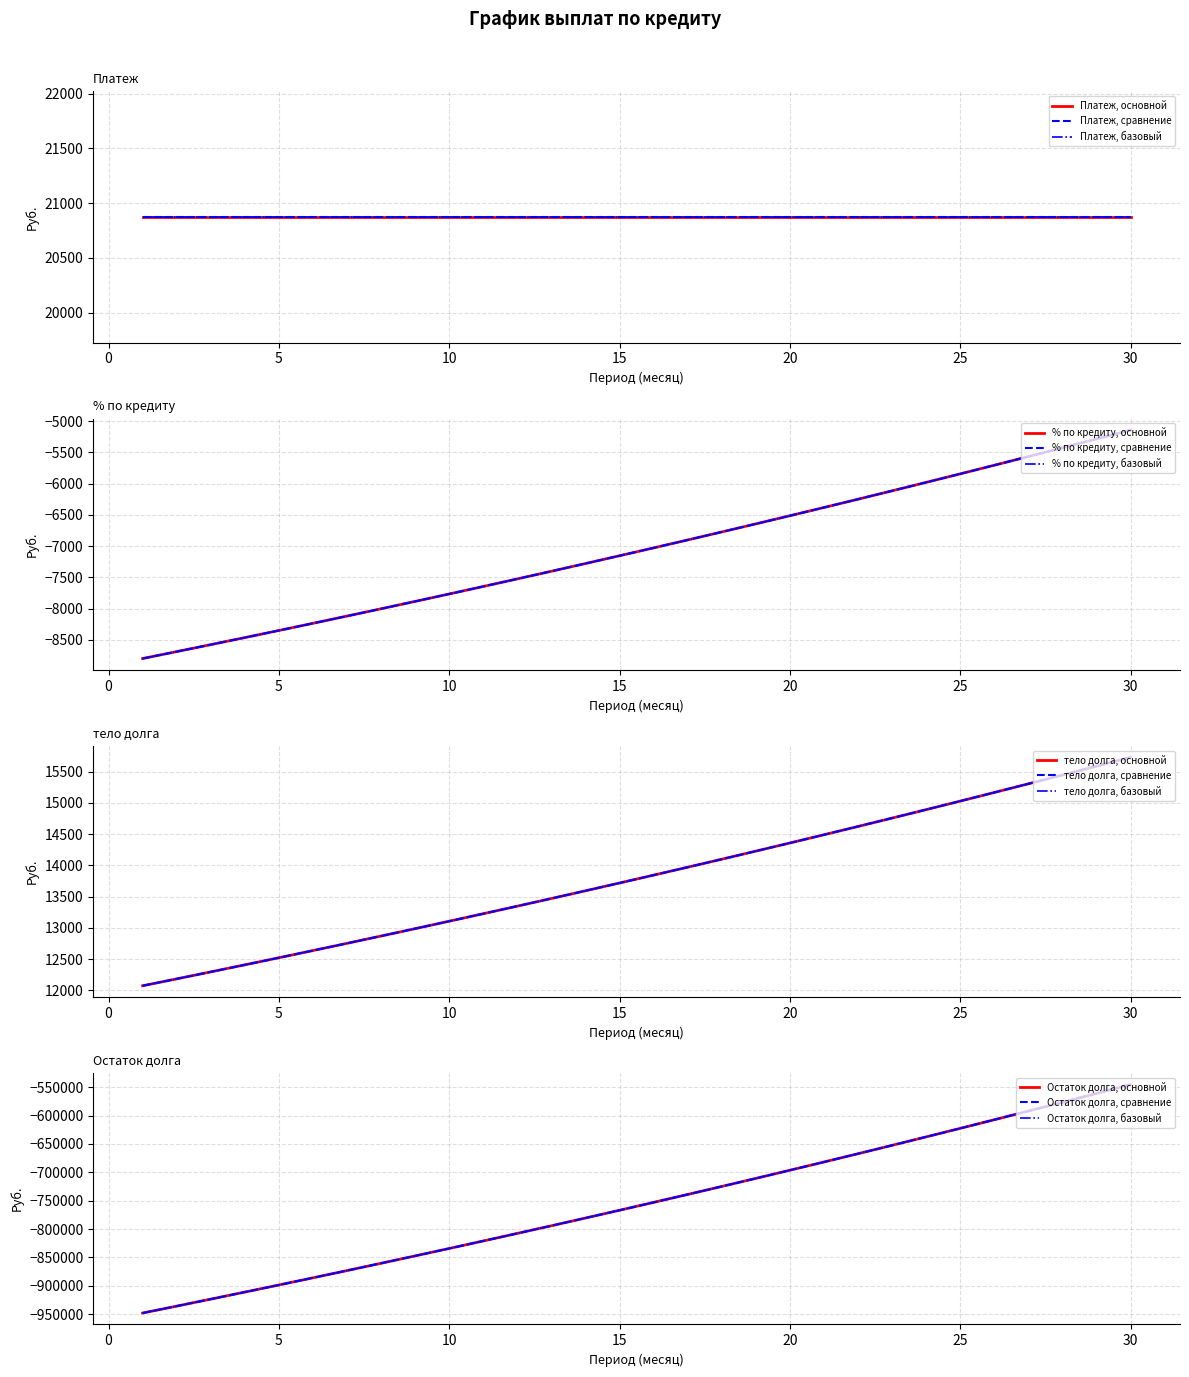

What is the smallest value displayed?

-947927.3